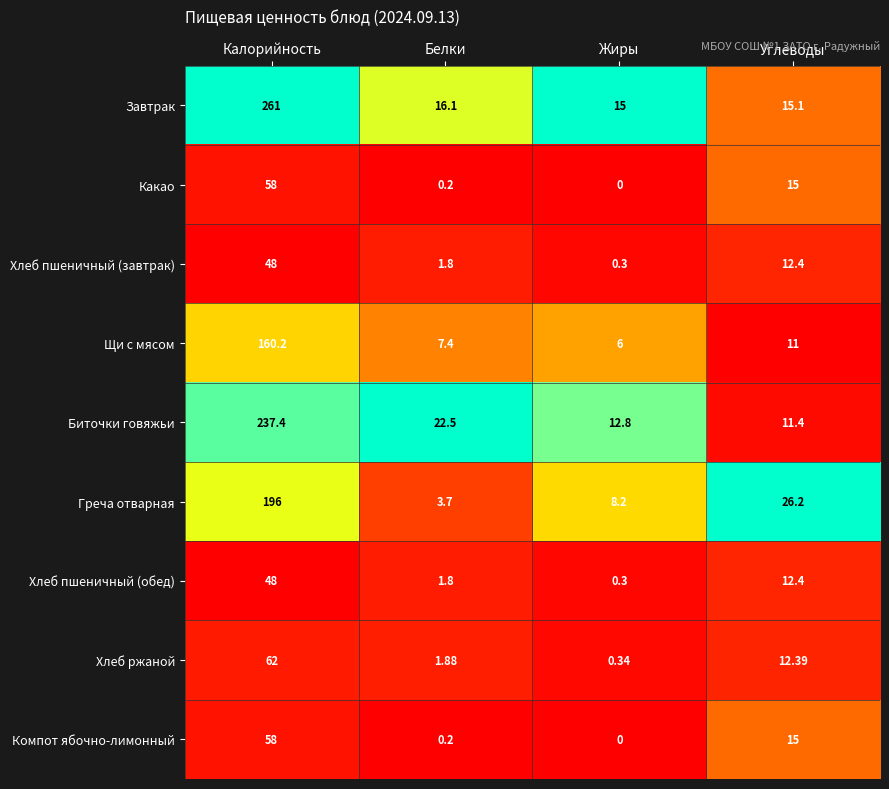

Is the value of Хлеб пшеничный (завтрак) at Калорийность greater than the value of Хлеб пшеничный (обед) at Жиры?

Yes